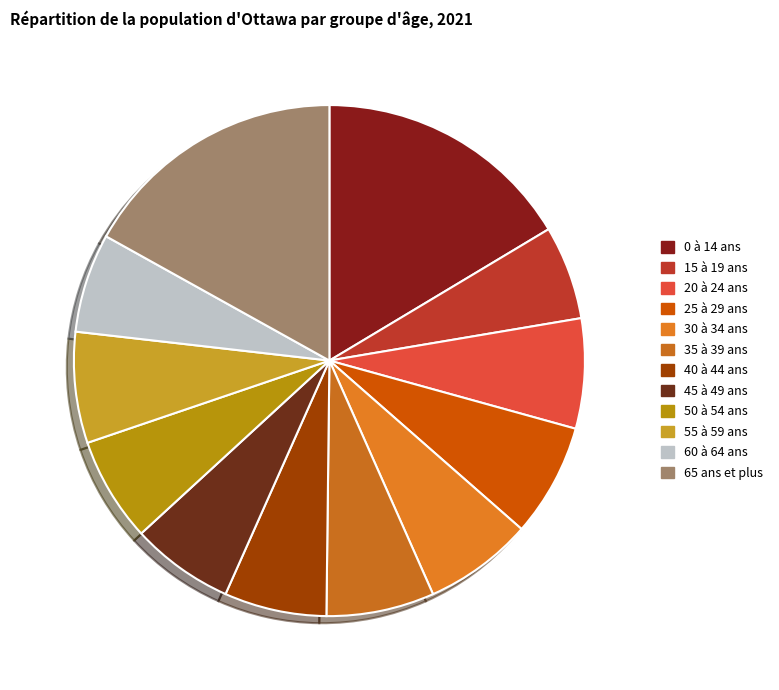

Which slice is the smallest?

15 à 19 ans